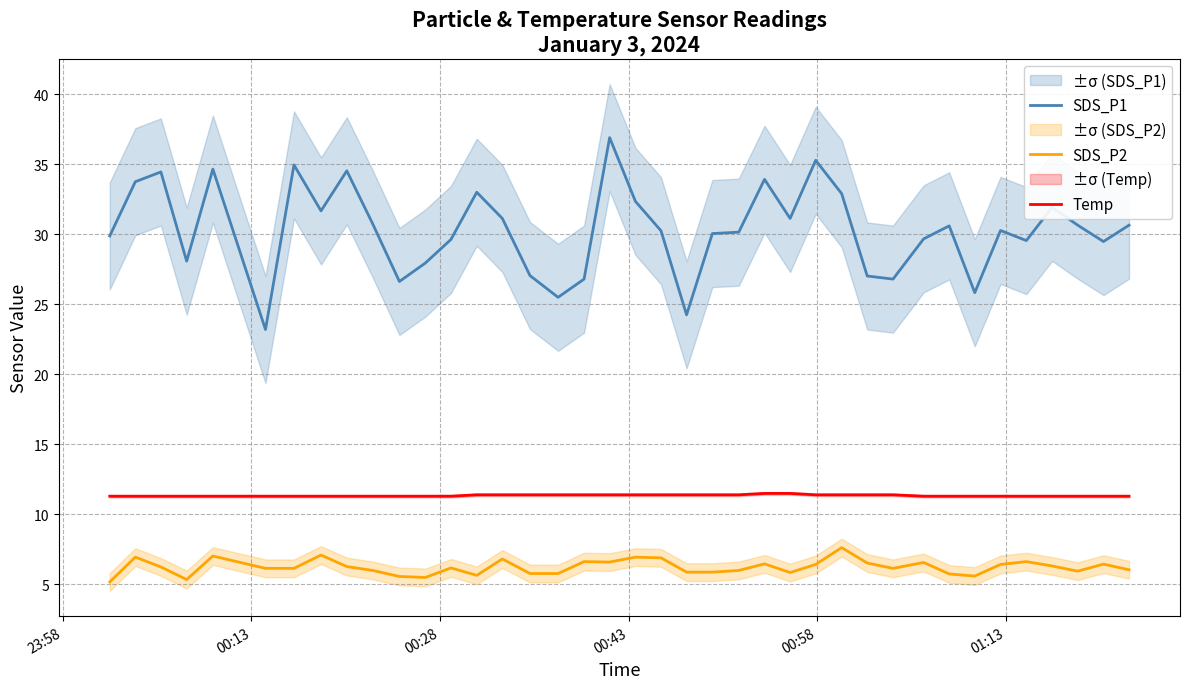

How many lines are shown in the chart?

3